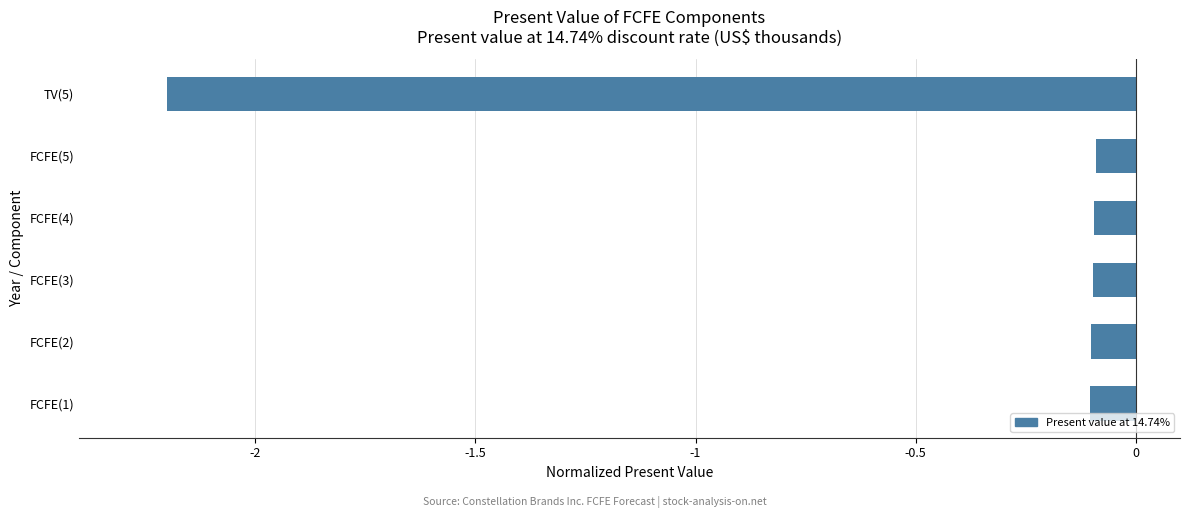

Reading bottom to top, transcribe all the data shown in this chart.

FCFE(1)=-0.1	FCFE(2)=-0.1	FCFE(3)=-0.1	FCFE(4)=-0.1	FCFE(5)=-0.1	TV(5)=-2.2